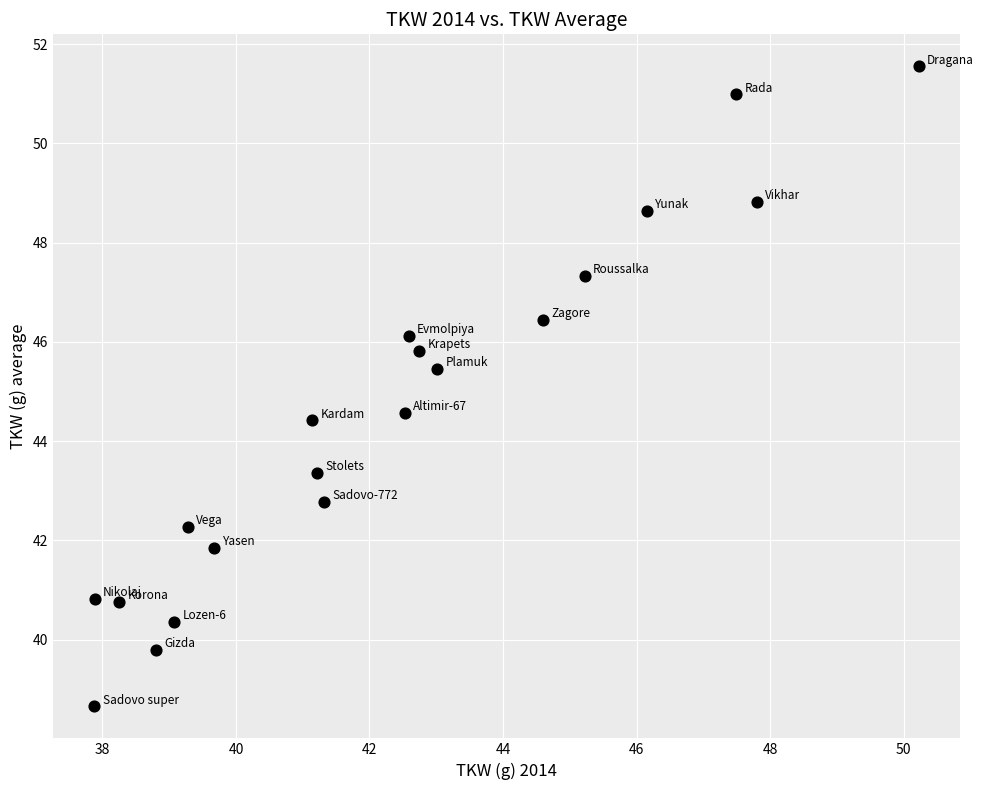

What is the range of X values (max minus min)?

12.3